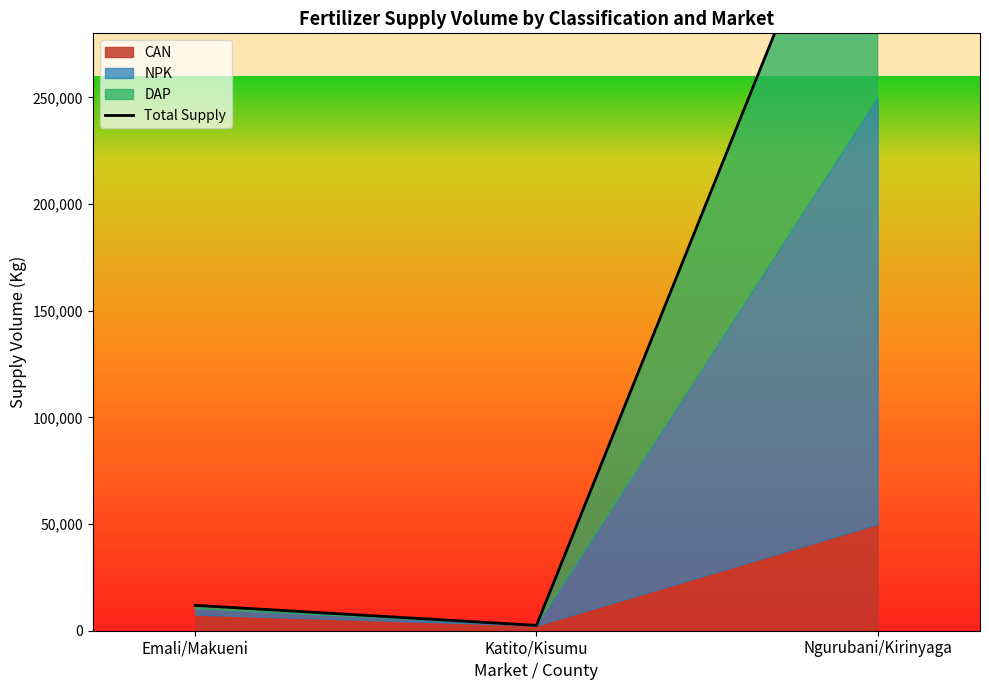

Reading left to right, list all the values displayed in this chart.

11900	2500	400000